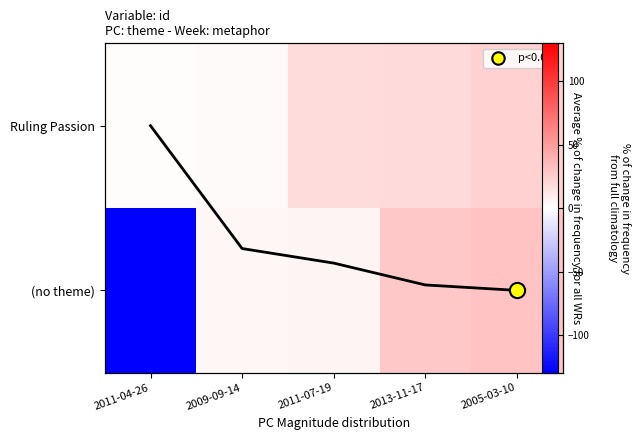

Is the value of (no theme) at 2005-03-10 greater than the value of Ruling Passion at 2005-03-10?

Yes